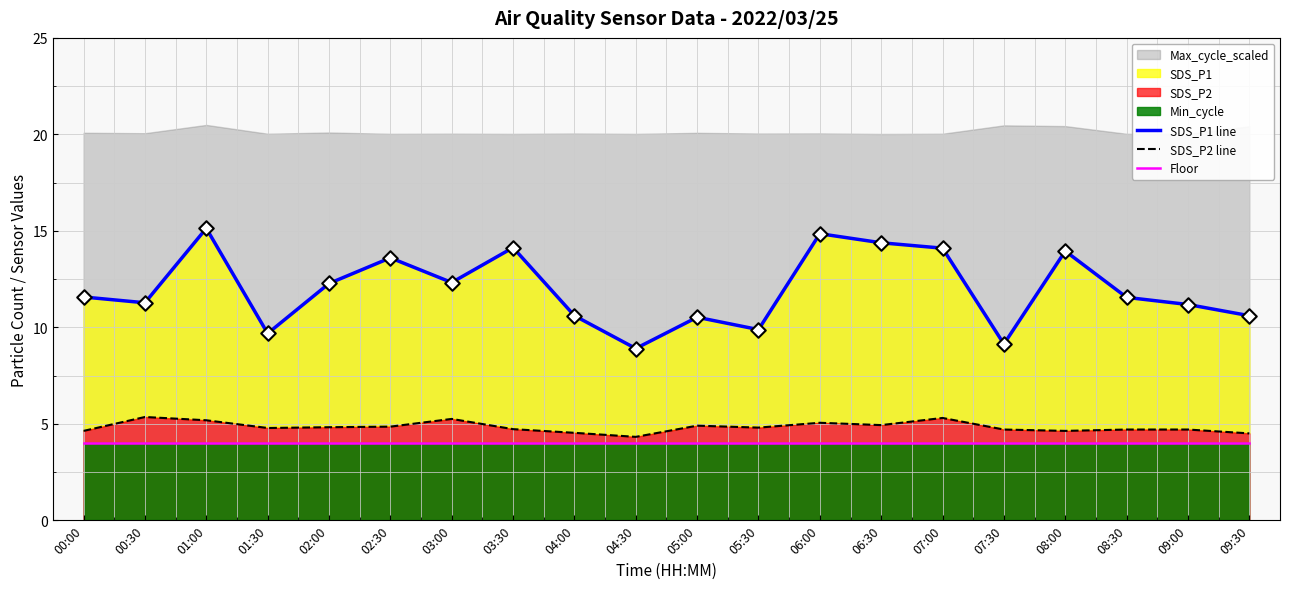

Which series contains the lowest Y value?

Floor